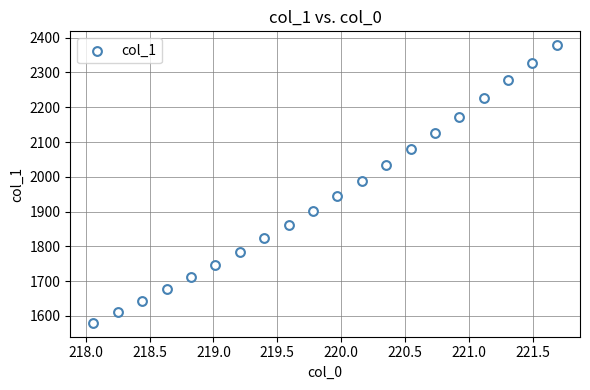

What is the range of Y values (max minus min)?

798.2